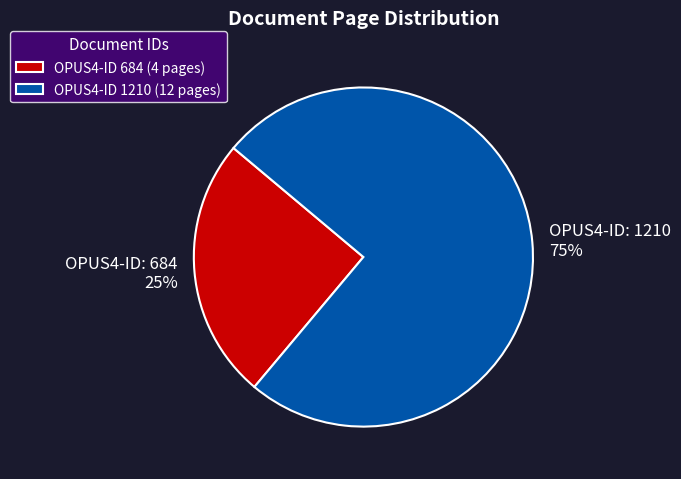

Does any single category account for the majority?

Yes